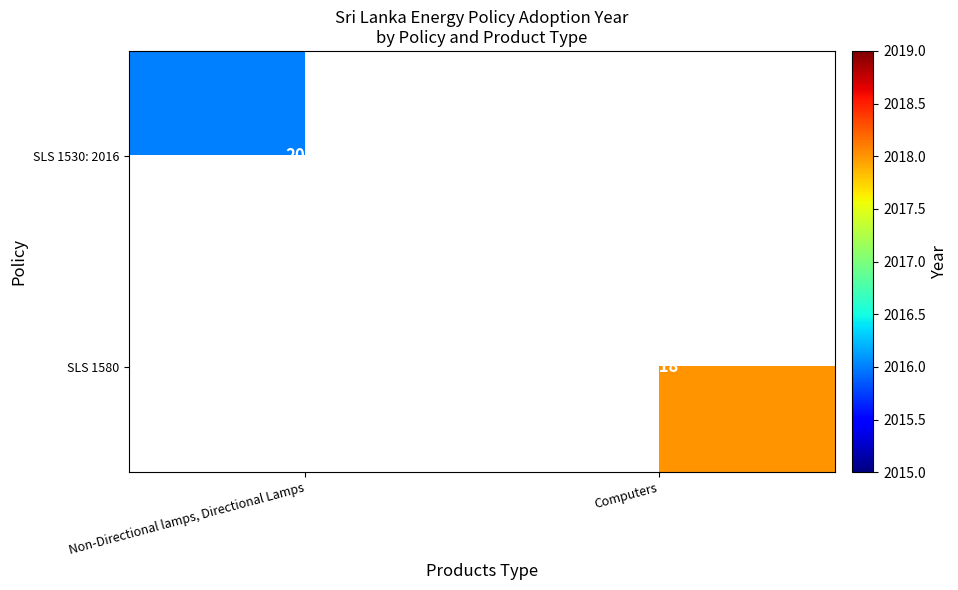

The value of SLS 1580 at Computers is 460. True or false?

False